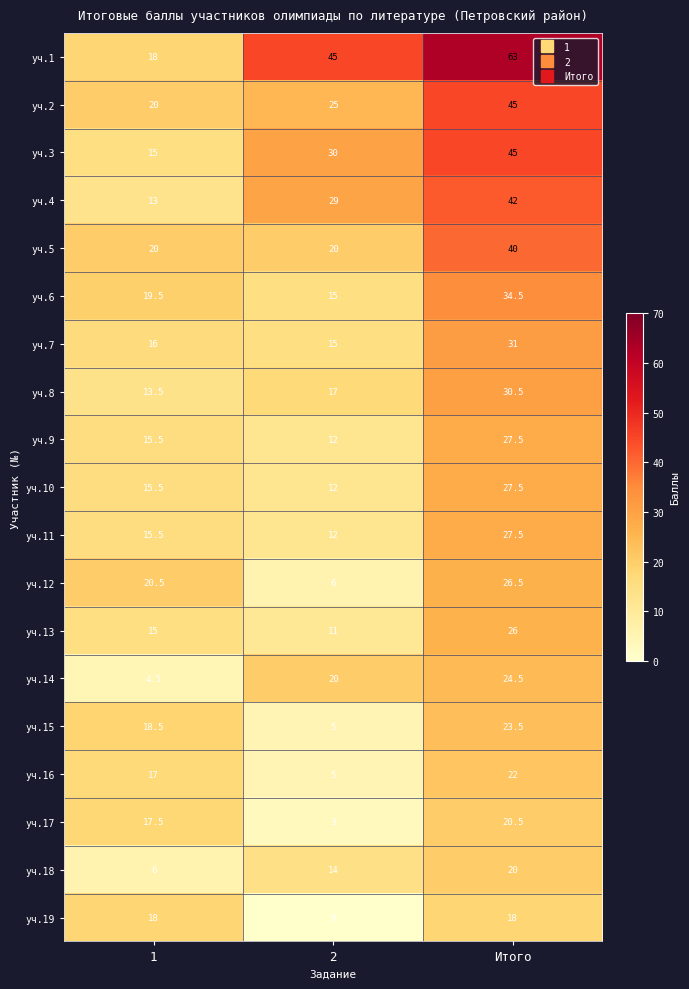

How many values in the уч.3 series are below 30?

1